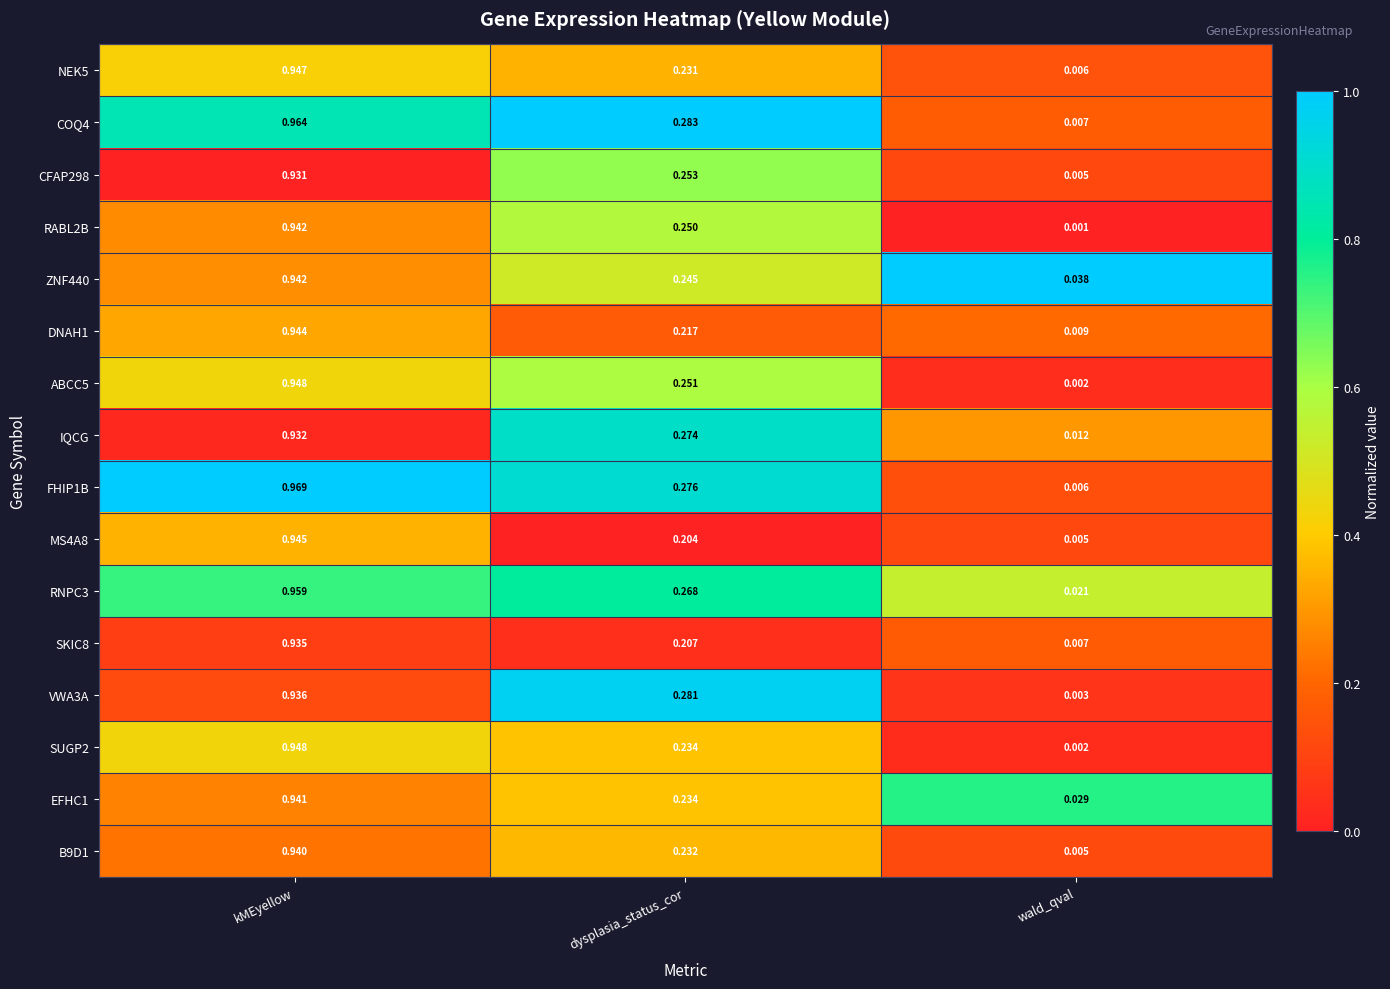

At which category is the sum across all series the highest?

kMEyellow